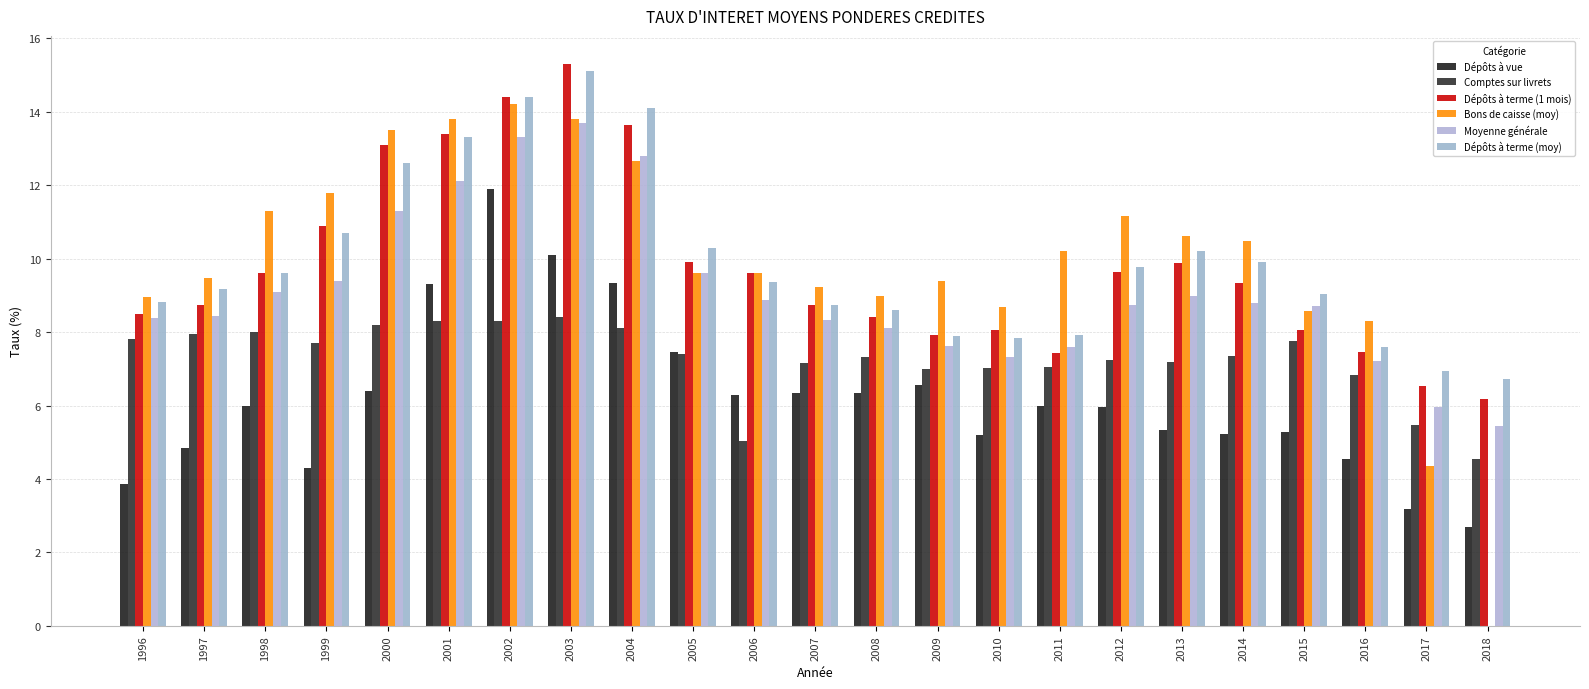

Are the bars grouped side by side (vs. stacked)?

Yes